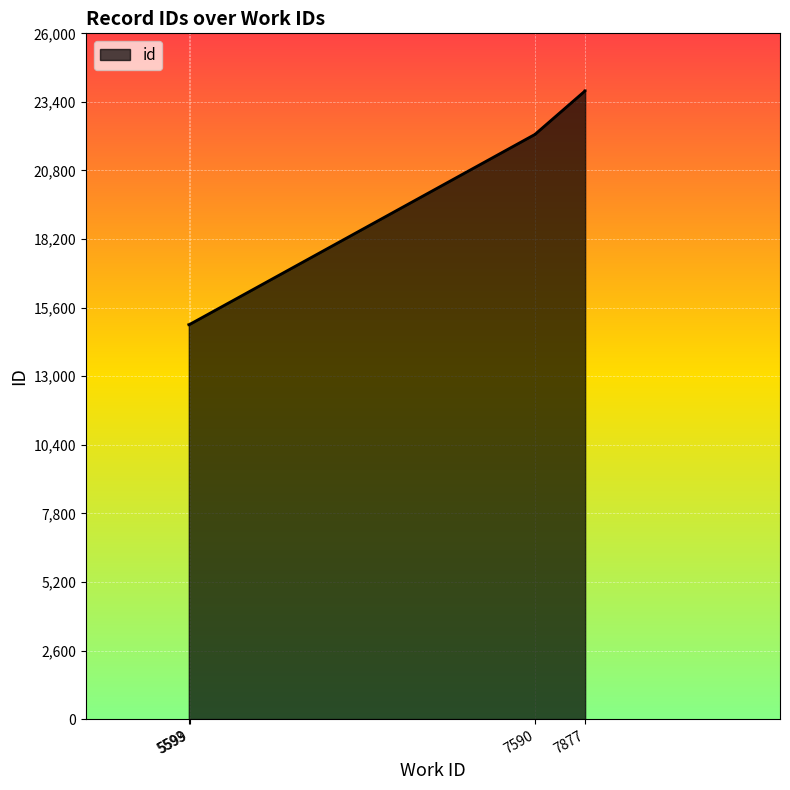

At which category does the chart reach its peak across all series?

7877